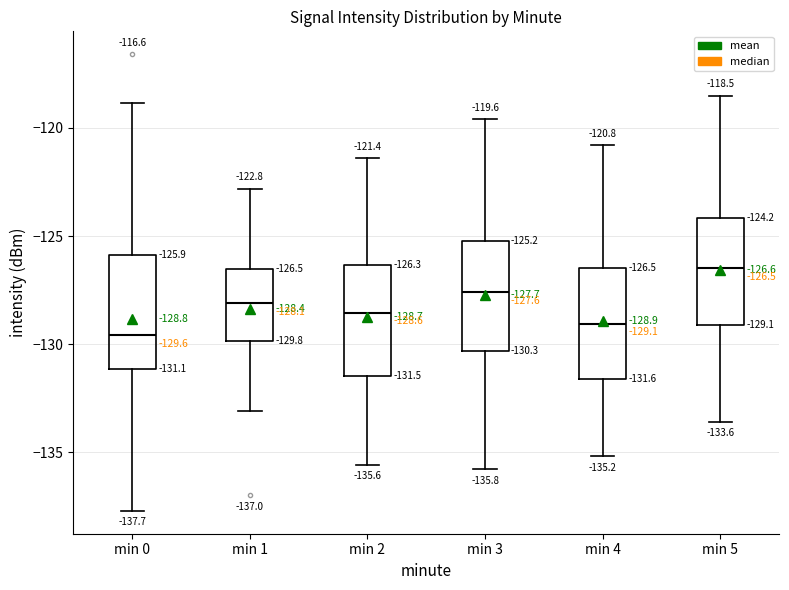

Which box has the lowest median line?

min 0